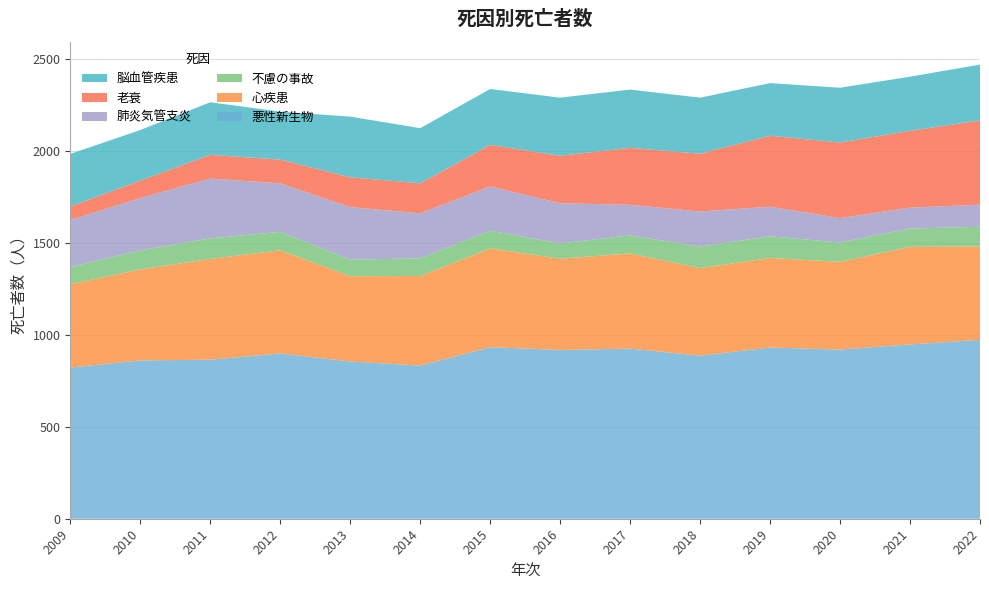

Reading right to left, extract all data points from this chart.

悪性新生物: 973	948	920	931	887	925	918	933	833	855	899	865	861	822
心疾患: 508	531	477	487	476	518	496	537	487	464	561	548	495	453
不慮の事故: 107	99	105	118	117	98	83	97	96	90	100	112	103	94
肺炎気管支炎: 120	114	133	161	191	166	219	240	245	286	264	325	285	256
老衰: 458	418	411	386	314	310	258	226	163	162	129	129	95	73
脳血管疾患: 304	294	298	286	305	317	316	304	300	330	261	286	275	286